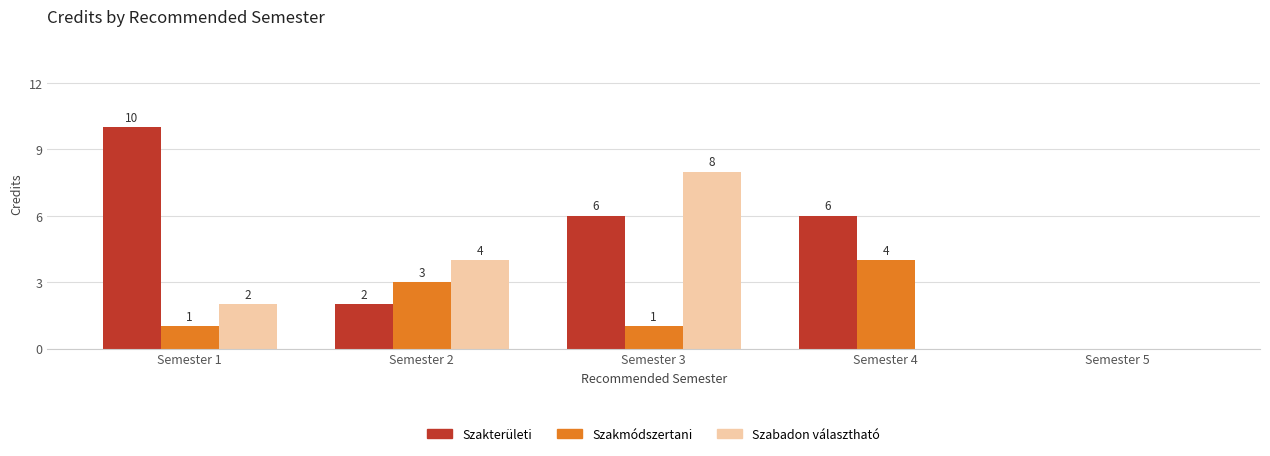

What is the maximum value for Szakterületi?

10